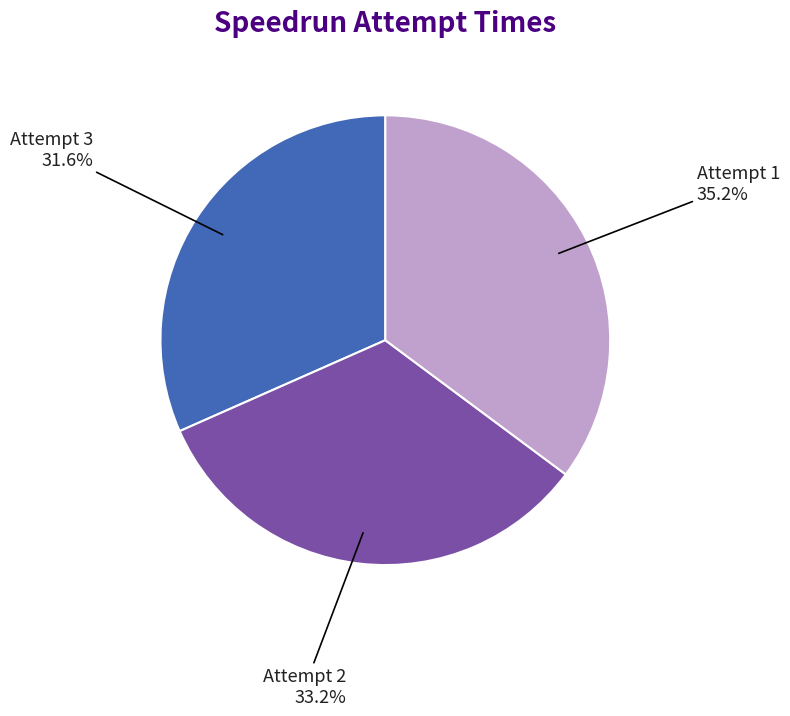

True or false: Attempt 1 accounts for 35% of the total.

True